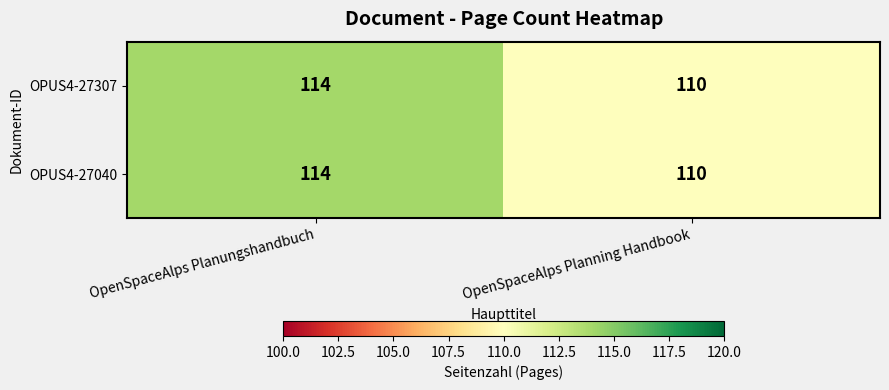

Reading left to right, transcribe all the data shown in this chart.

OPUS4-27307: OpenSpaceAlps Planungshandbuch=114	OpenSpaceAlps Planning Handbook=110
OPUS4-27040: OpenSpaceAlps Planungshandbuch=114	OpenSpaceAlps Planning Handbook=110